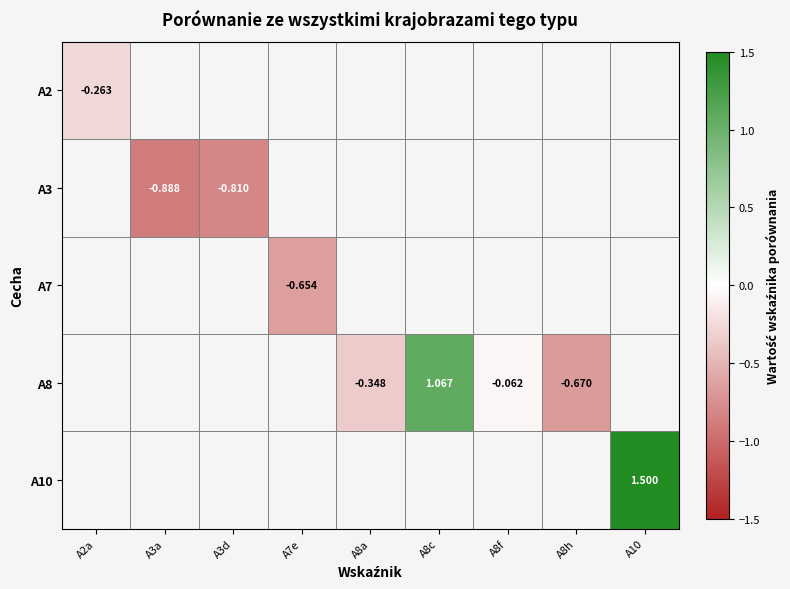

Which label corresponds to the largest value in the chart?

A10